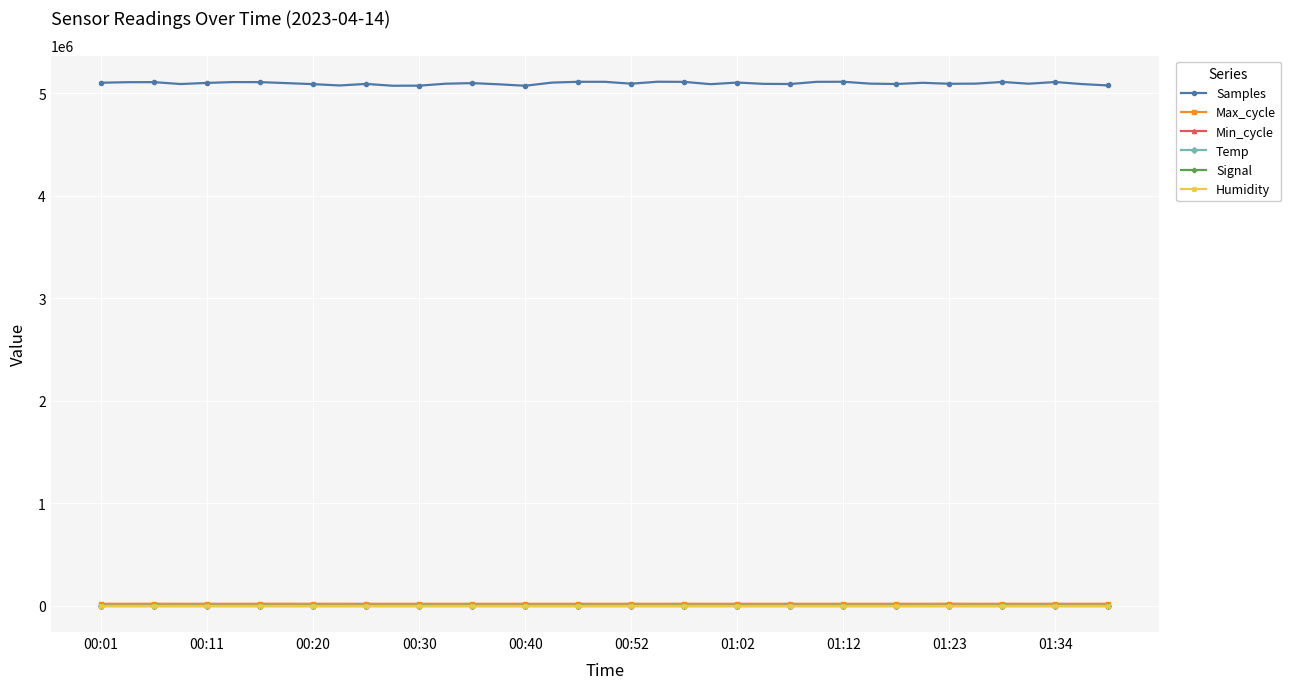

What are all the series names shown in the legend?

Samples, Max_cycle, Min_cycle, Temp, Signal, Humidity